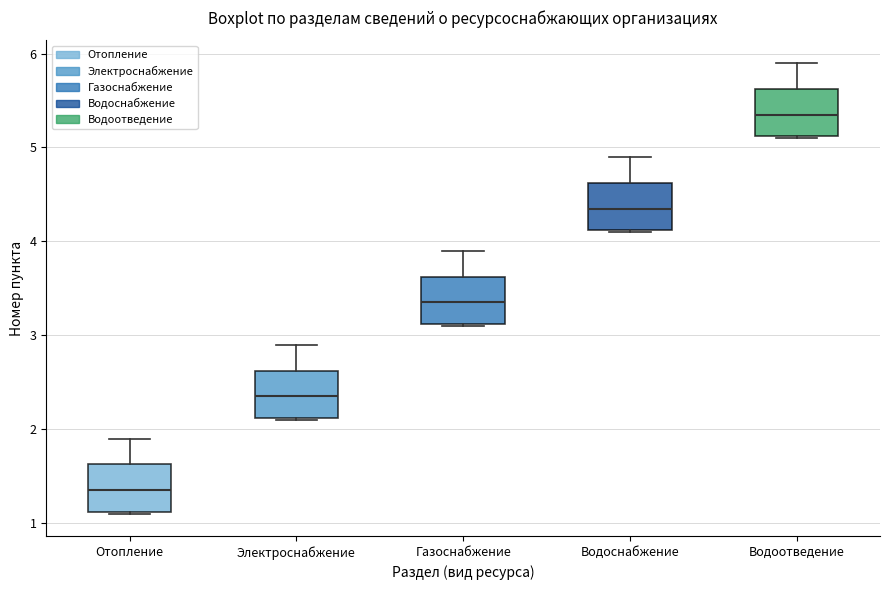

Reading left to right, read every box against the y-axis: the position of its median line, the range the box covers, and the ends of its whiskers. The values are not printed on the chart, so give them approximately, as read against the axis.

Отопление: median 1.4, box 1.1 to 1.6, whiskers 1.1 to 1.9
Электроснабжение: median 2.4, box 2.1 to 2.6, whiskers 2.1 to 2.9
Газоснабжение: median 3.4, box 3.1 to 3.6, whiskers 3.1 to 3.9
Водоснабжение: median 4.4, box 4.1 to 4.6, whiskers 4.1 to 4.9
Водоотведение: median 5.4, box 5.1 to 5.6, whiskers 5.1 to 5.9